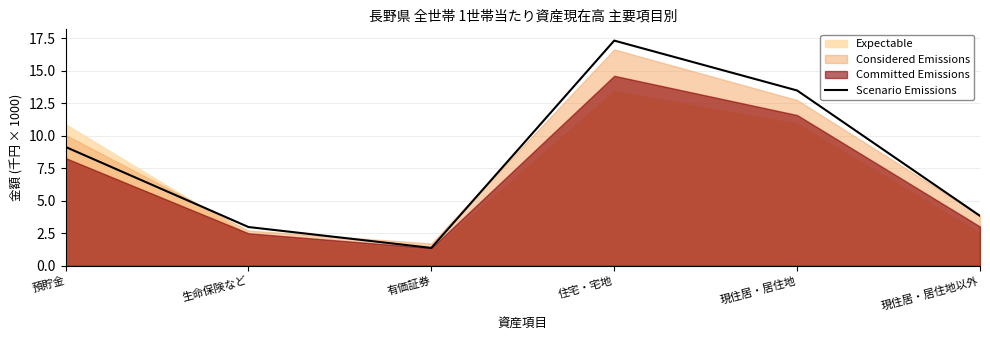

What is the label of the 2nd point from the left?

生命保険など